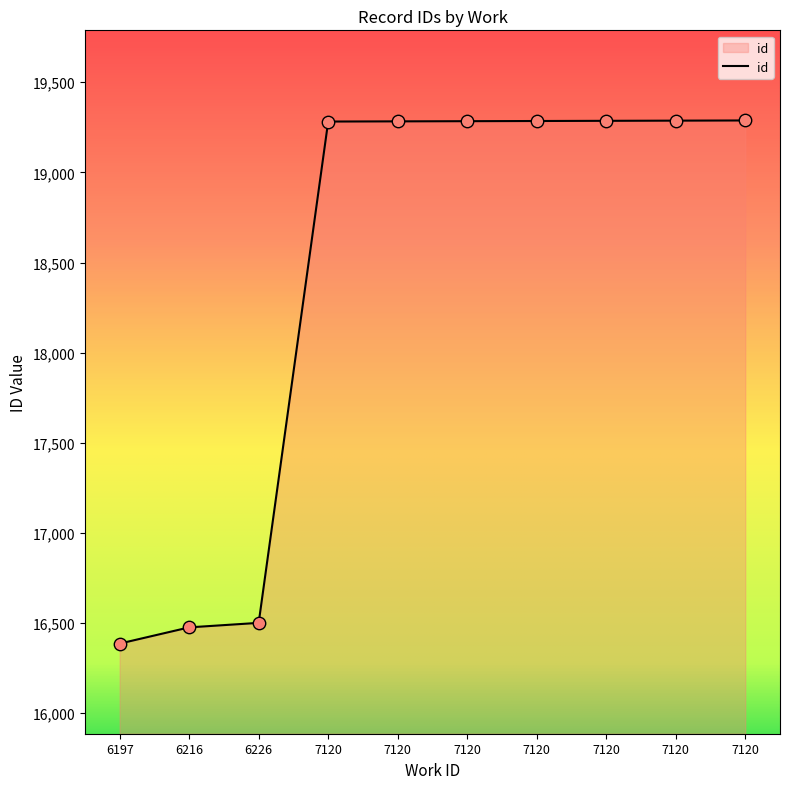

Between 7120 and 7120, which is larger?

7120